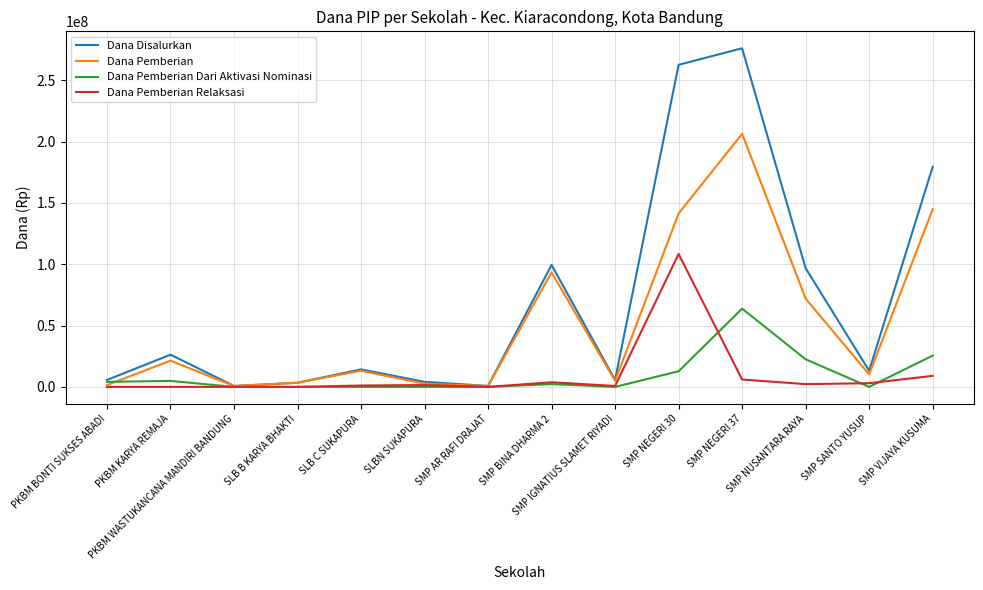

Rank the series by their maximum value, from highest to lowest.

Dana Disalurkan, Dana Pemberian, Dana Pemberian Relaksasi, Dana Pemberian Dari Aktivasi Nominasi